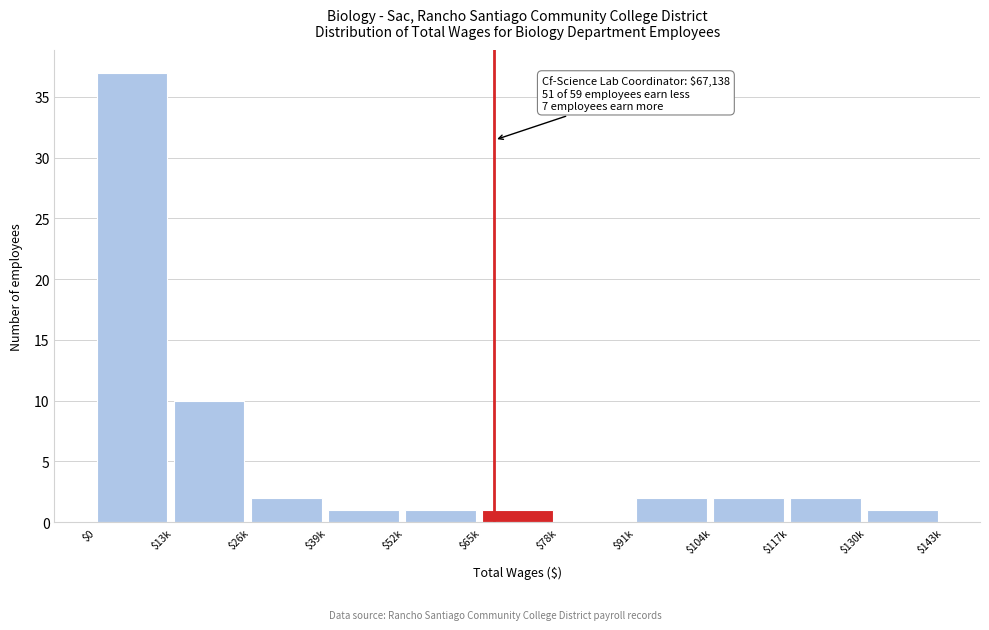

The chart shows a value of 2 at $26k. True or false?

True